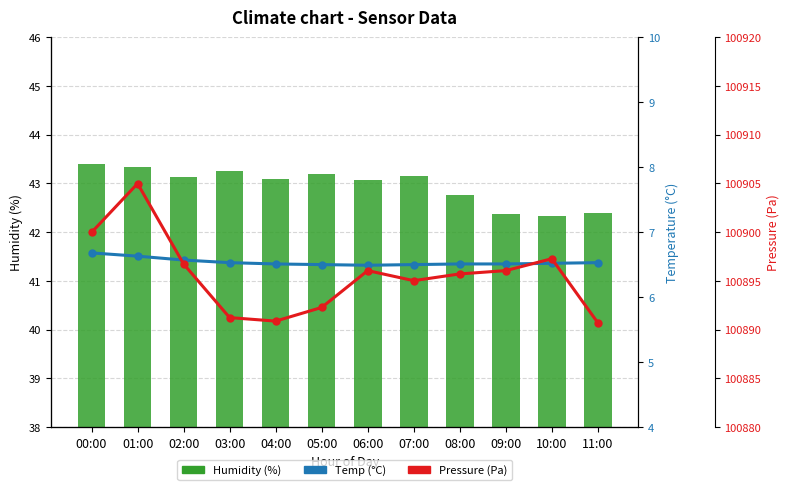

What is the value of the Pressure (Pa) bar at the 10th from the left?

100896.1